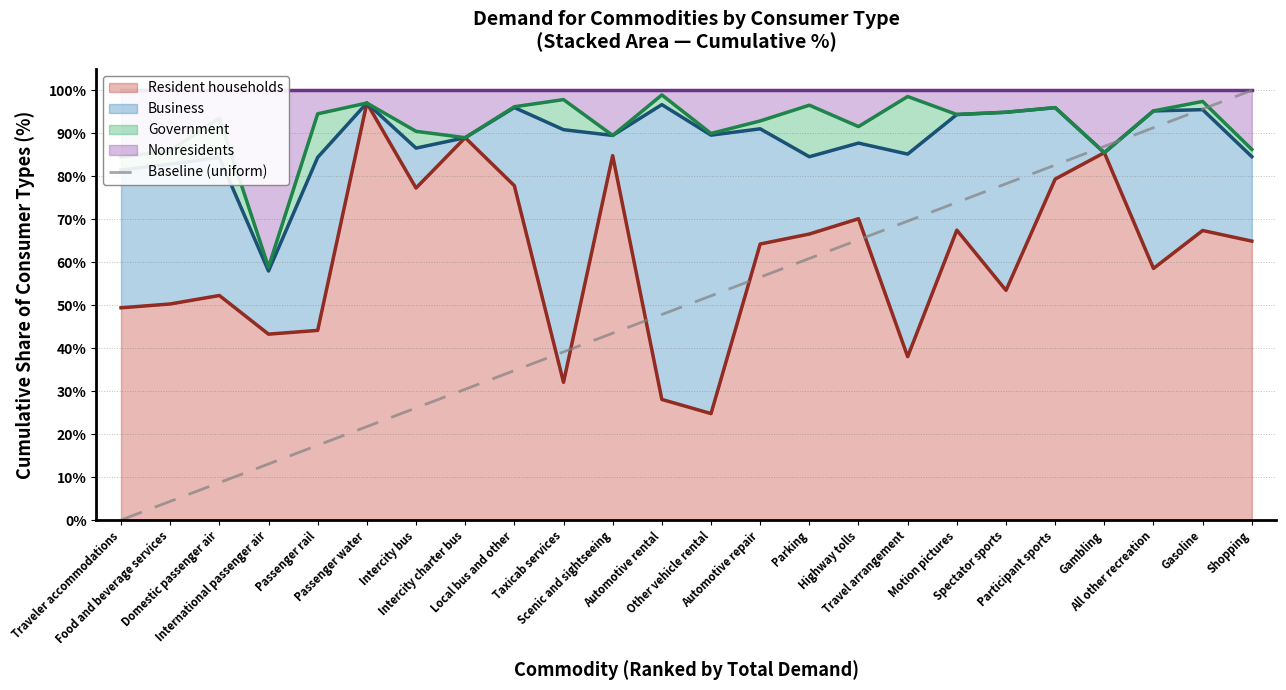

How many lines are shown in the chart?

1